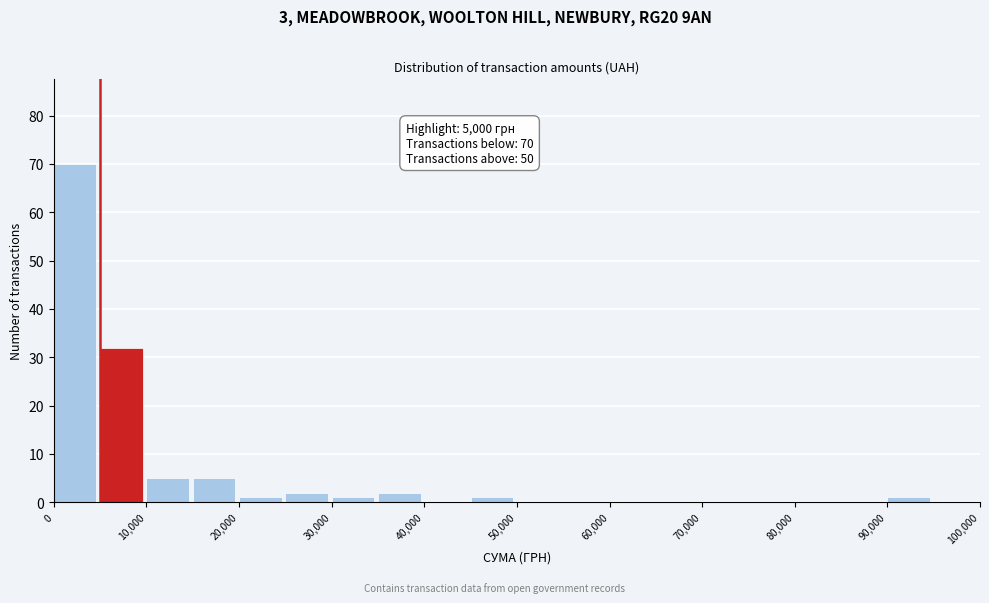

Over which range of the x-axis is the bar tallest?

0 to 5000